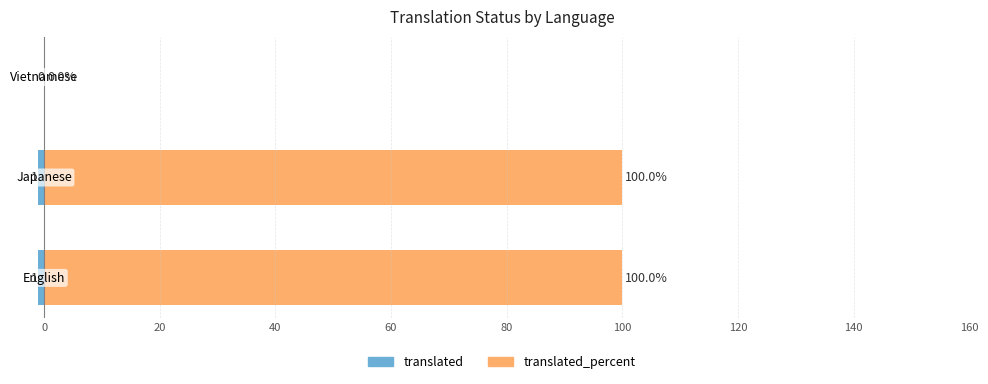

At how many categories does at least one series exceed 26?

2